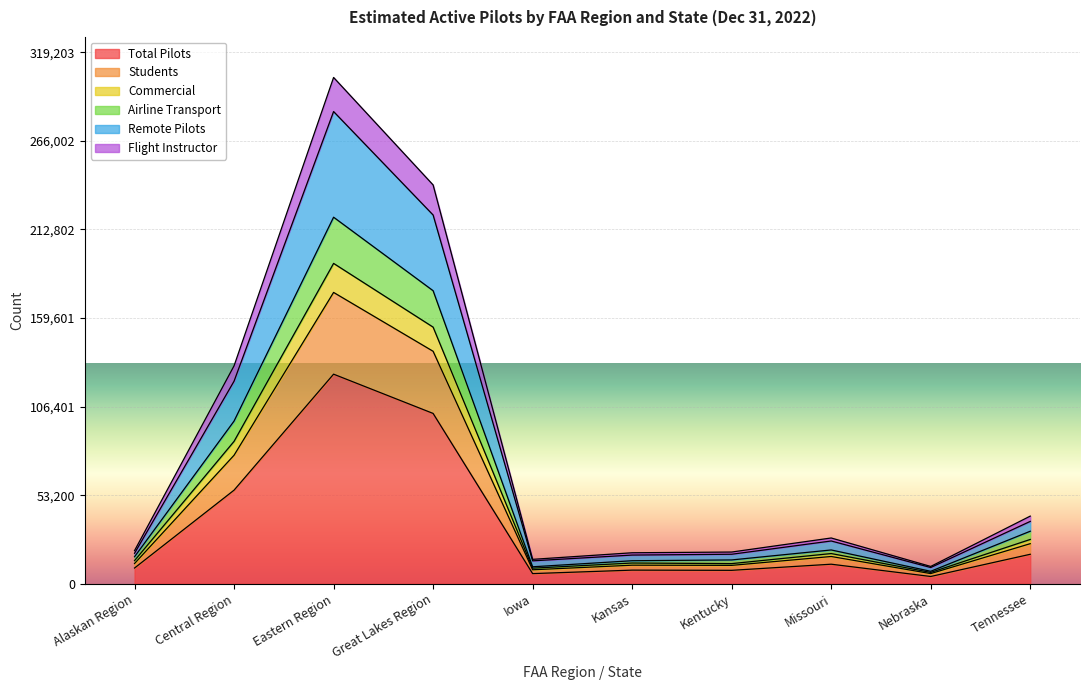

What is the maximum value for Total Pilots?

125850